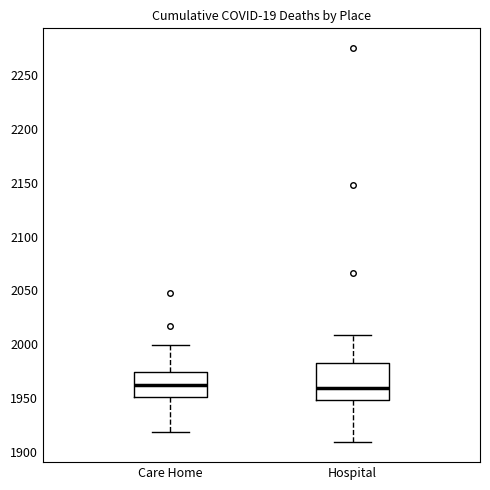

Reading left to right, transcribe this box plot: for each box, give where its median line is, the range the box spans, and where its two whiskers end, as read against the y-axis. The values are not printed on the chart, so give them approximately, as read against the axis.

Care Home: median 1965, box 1950 to 1975, whiskers 1920 to 2000
Hospital: median 1960, box 1950 to 1980, whiskers 1910 to 2010